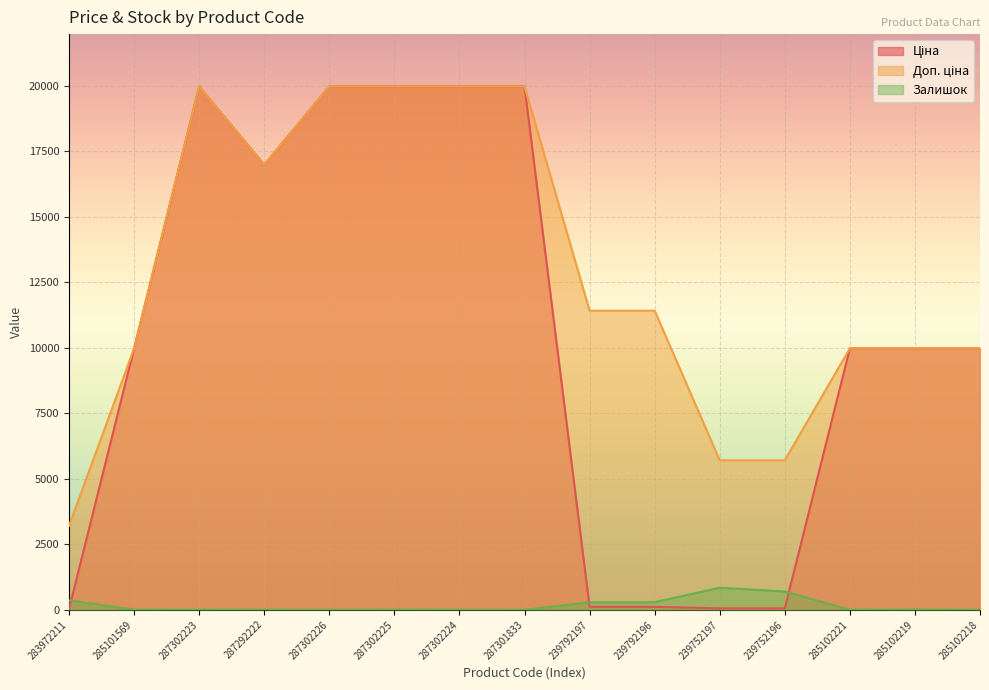

Is it true that Залишок equals 219.1 at 283972211?

False